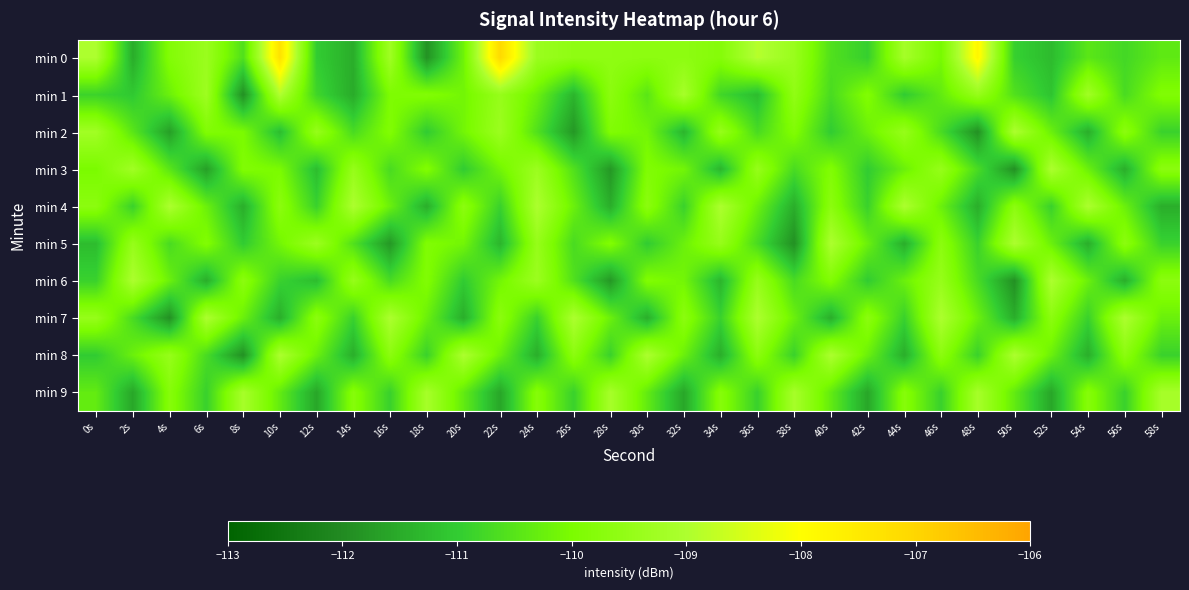

Reading left to right, what are all the values shown in this chart?

min 0: 0s=-109.0	2s=-111.5	4s=-109.9	6s=-109.4	8s=-110.6	10s=-107.3	12s=-111.0	14s=-111.5	16s=-109.3	18s=-111.9	20s=-110.2	22s=-107.1	24s=-109.4	26s=-109.6	28s=-109.6	30s=-109.7	32s=-109.6	34s=-109.8	36s=-108.9	38s=-109.4	40s=-110.6	42s=-110.9	44s=-109.2	46s=-110.1	48s=-107.8	50s=-110.9	52s=-111.3	54s=-110.4	56s=-110.8	58s=-110.4
min 1: 0s=-110.9	2s=-111.0	4s=-110.2	6s=-109.3	8s=-111.9	10s=-109.0	12s=-110.8	14s=-111.5	16s=-110.0	18s=-109.9	20s=-110.1	22s=-109.5	24s=-110.2	26s=-111.3	28s=-109.7	30s=-110.5	32s=-109.1	34s=-110.8	36s=-111.2	38s=-109.6	40s=-110.7	42s=-109.9	44s=-111.0	46s=-110.3	48s=-109.5	50s=-110.6	52s=-111.1	54s=-109.2	56s=-110.7	58s=-109.9
min 2: 0s=-109.2	2s=-110.5	4s=-111.7	6s=-109.9	8s=-110.0	10s=-111.2	12s=-109.5	14s=-110.7	16s=-109.9	18s=-111.0	20s=-110.1	22s=-109.3	24s=-110.6	26s=-111.8	28s=-109.9	30s=-110.1	32s=-111.3	34s=-109.5	36s=-110.7	38s=-109.9	40s=-111.0	42s=-110.2	44s=-109.5	46s=-110.7	48s=-111.9	50s=-109.0	52s=-110.2	54s=-111.5	56s=-109.7	58s=-110.9
min 3: 0s=-110.0	2s=-109.2	4s=-110.5	6s=-111.7	8s=-109.9	10s=-110.0	12s=-111.2	14s=-109.5	16s=-110.7	18s=-109.9	20s=-111.0	22s=-110.1	24s=-109.3	26s=-110.6	28s=-111.8	30s=-109.9	32s=-110.1	34s=-111.3	36s=-109.5	38s=-110.7	40s=-109.9	42s=-111.0	44s=-110.2	46s=-109.5	48s=-110.7	50s=-111.9	52s=-109.0	54s=-110.2	56s=-111.5	58s=-109.7
min 4: 0s=-109.7	2s=-110.9	4s=-109.0	6s=-110.2	8s=-111.5	10s=-109.7	12s=-110.9	14s=-109.0	16s=-110.2	18s=-111.5	20s=-109.7	22s=-110.9	24s=-109.0	26s=-110.2	28s=-111.5	30s=-109.7	32s=-110.9	34s=-109.0	36s=-110.2	38s=-111.5	40s=-109.7	42s=-110.9	44s=-109.0	46s=-110.2	48s=-111.5	50s=-109.7	52s=-110.9	54s=-109.0	56s=-110.2	58s=-111.5
min 5: 0s=-111.2	2s=-109.5	4s=-110.7	6s=-109.9	8s=-111.0	10s=-110.1	12s=-109.3	14s=-110.6	16s=-111.8	18s=-109.9	20s=-110.1	22s=-111.3	24s=-109.5	26s=-110.7	28s=-109.9	30s=-111.0	32s=-110.2	34s=-109.5	36s=-110.7	38s=-111.9	40s=-109.0	42s=-110.2	44s=-111.5	46s=-109.7	48s=-110.9	50s=-109.0	52s=-110.2	54s=-111.5	56s=-109.7	58s=-110.9
min 6: 0s=-110.9	2s=-109.0	4s=-110.2	6s=-111.5	8s=-109.7	10s=-110.9	12s=-111.2	14s=-109.5	16s=-110.7	18s=-109.9	20s=-111.0	22s=-110.1	24s=-109.3	26s=-110.6	28s=-111.8	30s=-109.9	32s=-110.1	34s=-111.3	36s=-109.5	38s=-110.7	40s=-109.9	42s=-111.0	44s=-110.2	46s=-109.5	48s=-110.7	50s=-111.9	52s=-109.0	54s=-110.2	56s=-111.5	58s=-109.7
min 7: 0s=-109.5	2s=-110.7	4s=-111.9	6s=-109.0	8s=-110.2	10s=-111.5	12s=-109.7	14s=-110.9	16s=-109.0	18s=-110.2	20s=-111.5	22s=-109.7	24s=-110.9	26s=-109.0	28s=-110.2	30s=-111.5	32s=-109.7	34s=-110.9	36s=-109.0	38s=-110.2	40s=-111.5	42s=-109.7	44s=-110.9	46s=-109.0	48s=-110.2	50s=-111.5	52s=-109.7	54s=-110.9	56s=-109.0	58s=-110.2
min 8: 0s=-111.0	2s=-110.2	4s=-109.5	6s=-110.7	8s=-111.9	10s=-109.0	12s=-110.2	14s=-111.5	16s=-109.7	18s=-110.9	20s=-109.0	22s=-110.2	24s=-111.5	26s=-109.7	28s=-110.9	30s=-109.0	32s=-110.2	34s=-111.5	36s=-109.7	38s=-110.9	40s=-109.0	42s=-110.2	44s=-111.5	46s=-109.7	48s=-110.9	50s=-109.0	52s=-110.2	54s=-111.5	56s=-109.7	58s=-110.9
min 9: 0s=-110.3	2s=-111.6	4s=-109.8	6s=-110.9	8s=-109.1	10s=-110.3	12s=-111.6	14s=-109.8	16s=-110.9	18s=-109.1	20s=-110.3	22s=-111.6	24s=-109.8	26s=-110.9	28s=-109.1	30s=-110.3	32s=-111.6	34s=-109.8	36s=-110.9	38s=-109.1	40s=-110.3	42s=-111.6	44s=-109.8	46s=-110.9	48s=-109.1	50s=-110.3	52s=-111.6	54s=-109.8	56s=-110.9	58s=-109.1